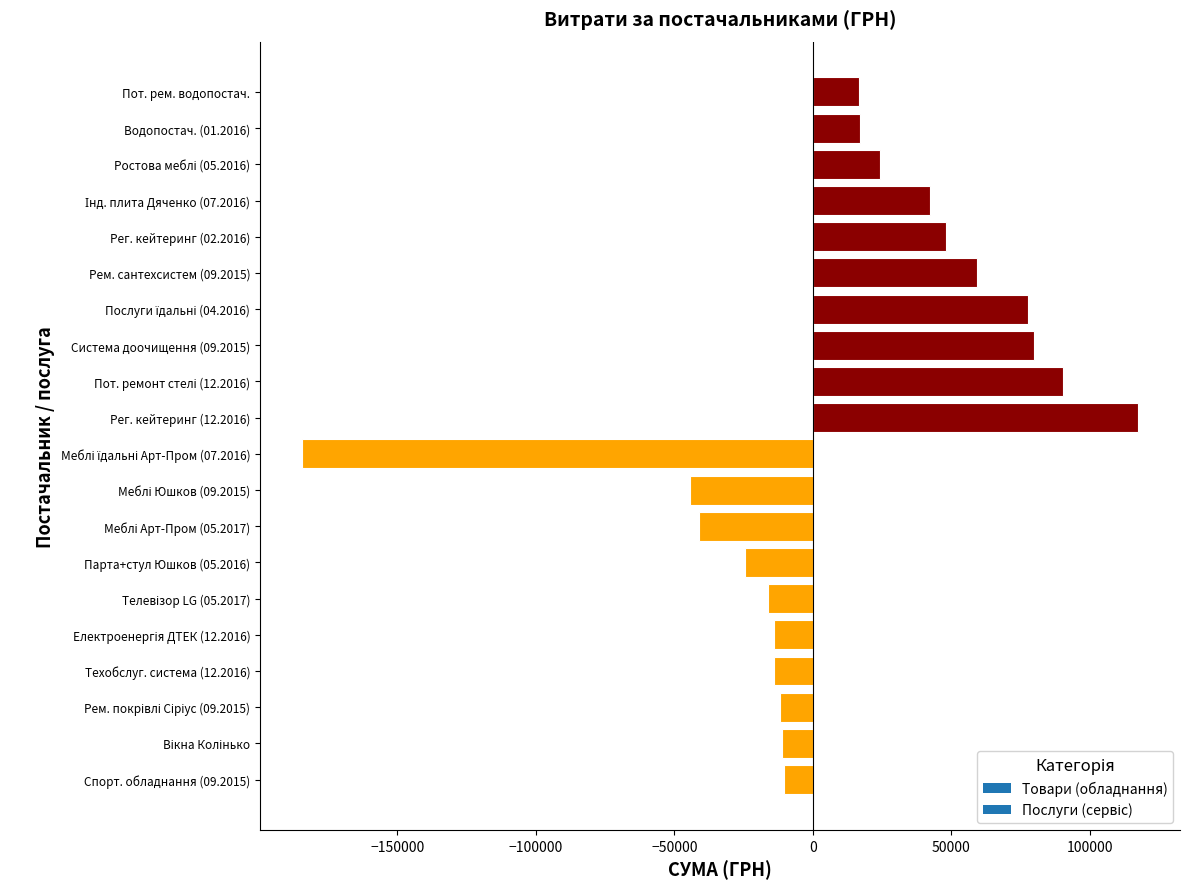

Between Система доочищення (09.2015) and Спорт. обладнання (09.2015), which is larger?

Система доочищення (09.2015)